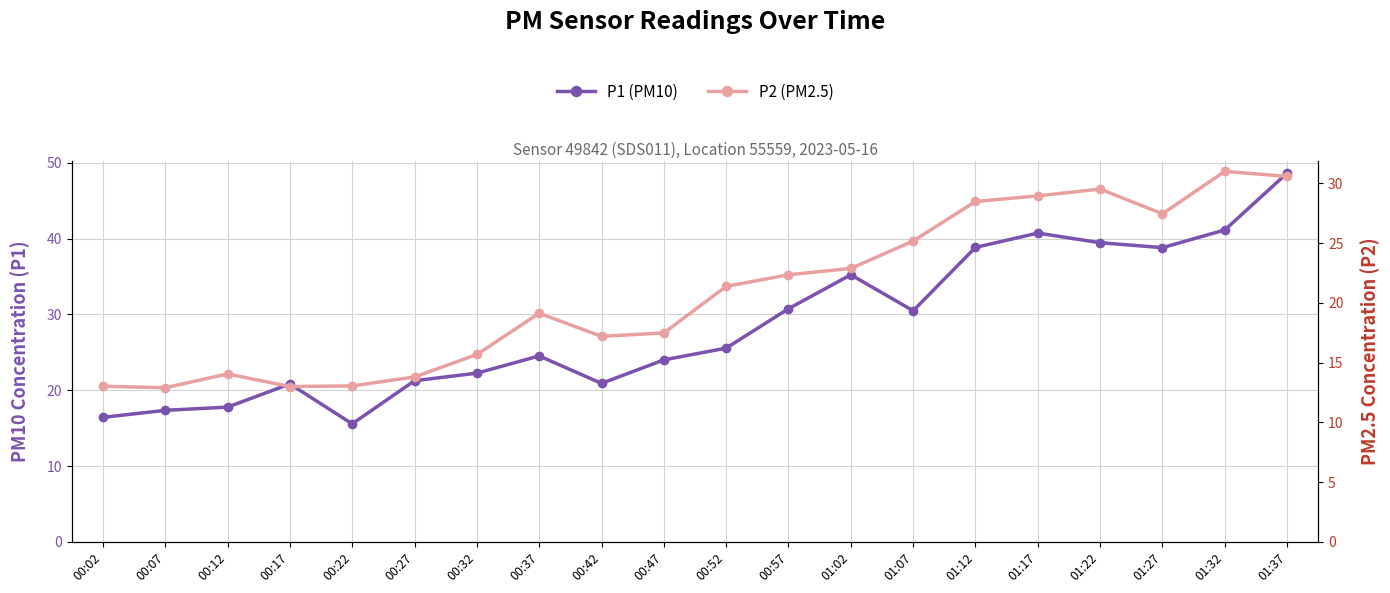

What is the label of the 4th point from the right?

01:22